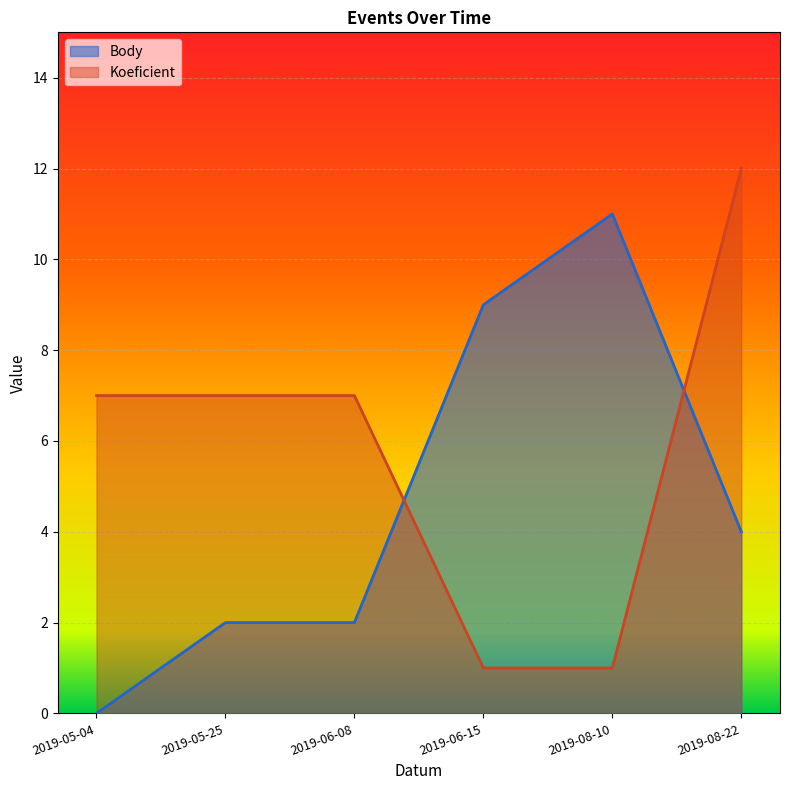

Which has a higher value, 2019-05-25 or 2019-05-04?

2019-05-25